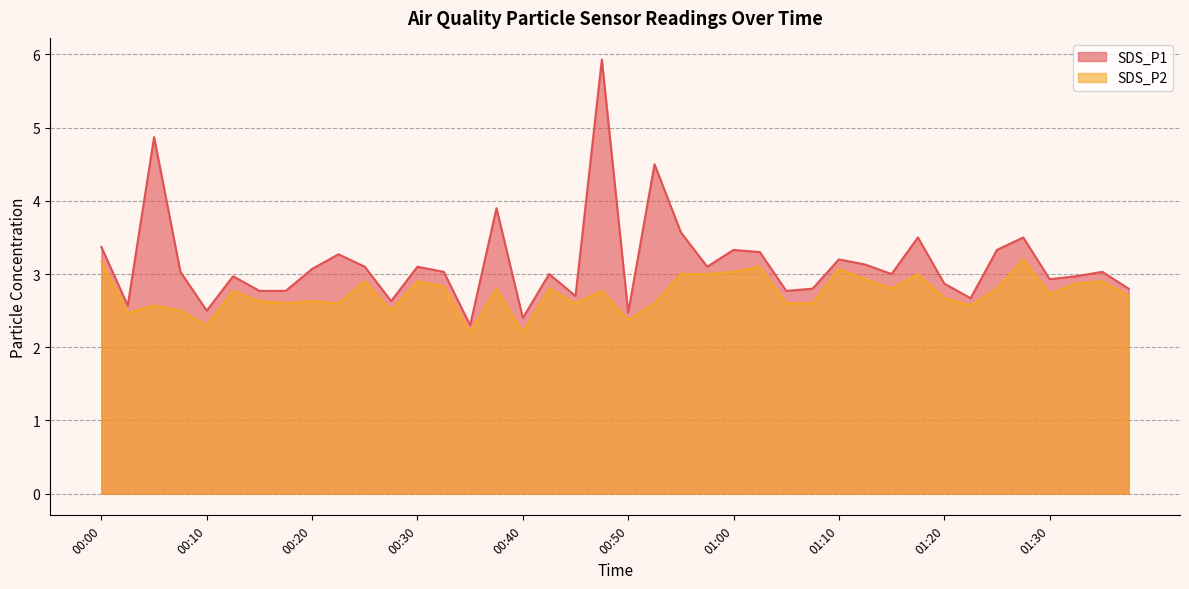

Rank the series at 01:30 from lowest to highest value.

SDS_P2, SDS_P1